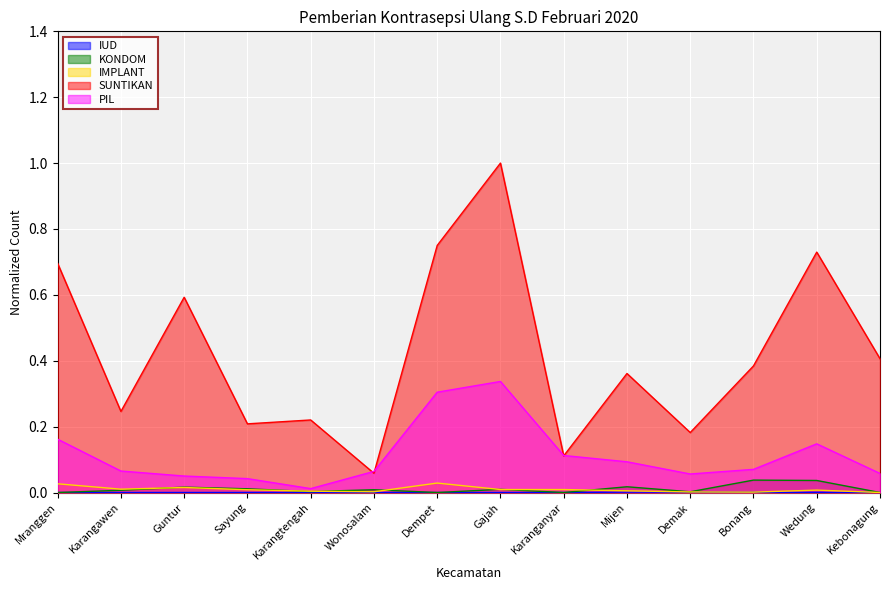

Which series has the widest spread of values?

SUNTIKAN